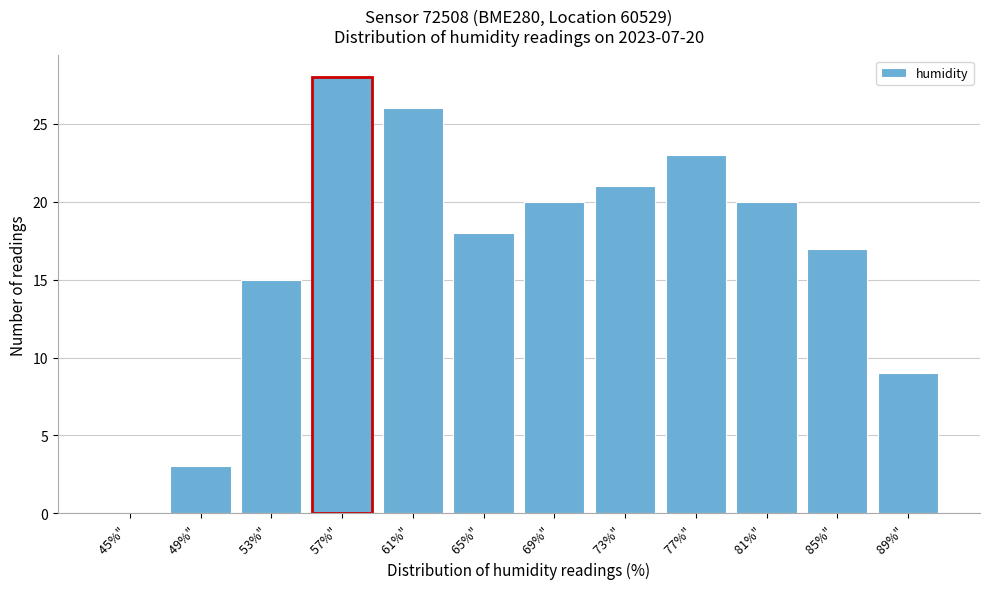

Reading right to left, transcribe all the data shown in this chart.

89%" =9	85%" =17	81%" =20	77%" =23	73%" =21	69%" =20	65%" =18	61%" =26	57%" =28	53%" =15	49%" =3	45%" =0